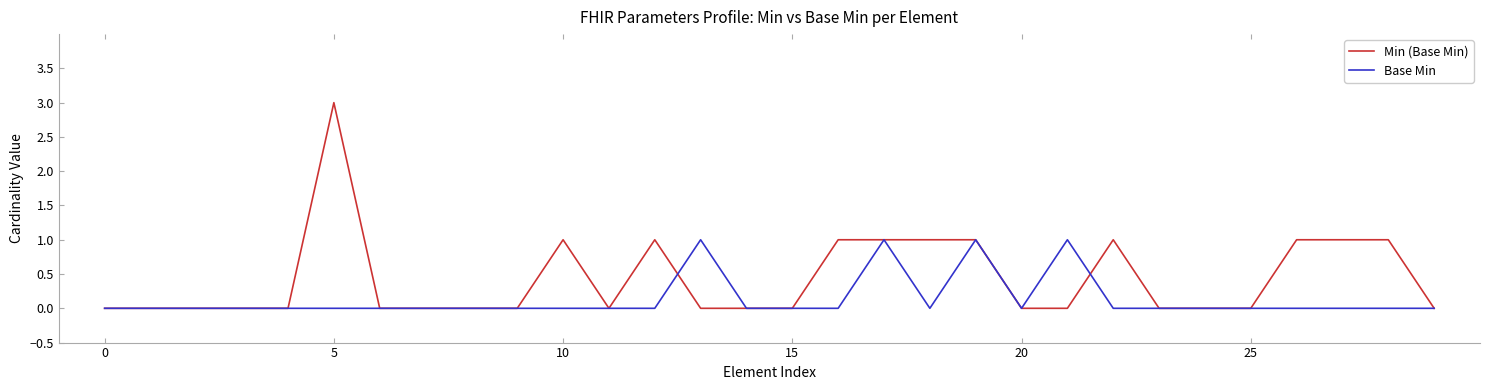

Rank the series by their maximum value, from highest to lowest.

Min (Base Min), Base Min